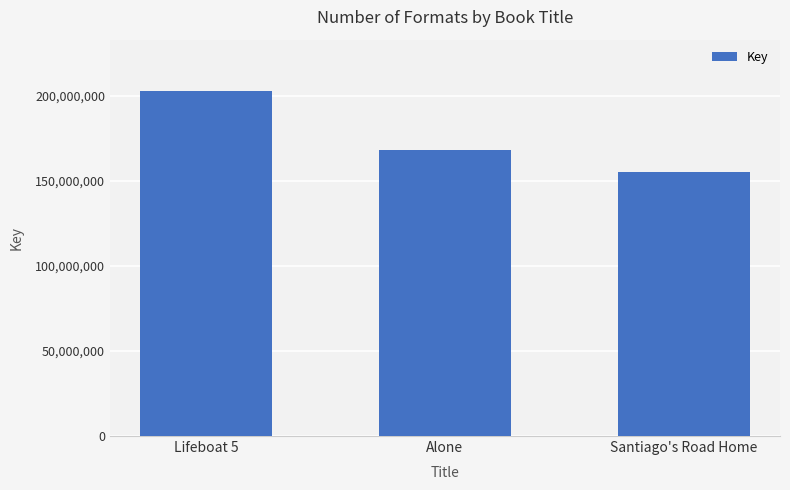

At which category does the chart reach its peak across all series?

Lifeboat 5